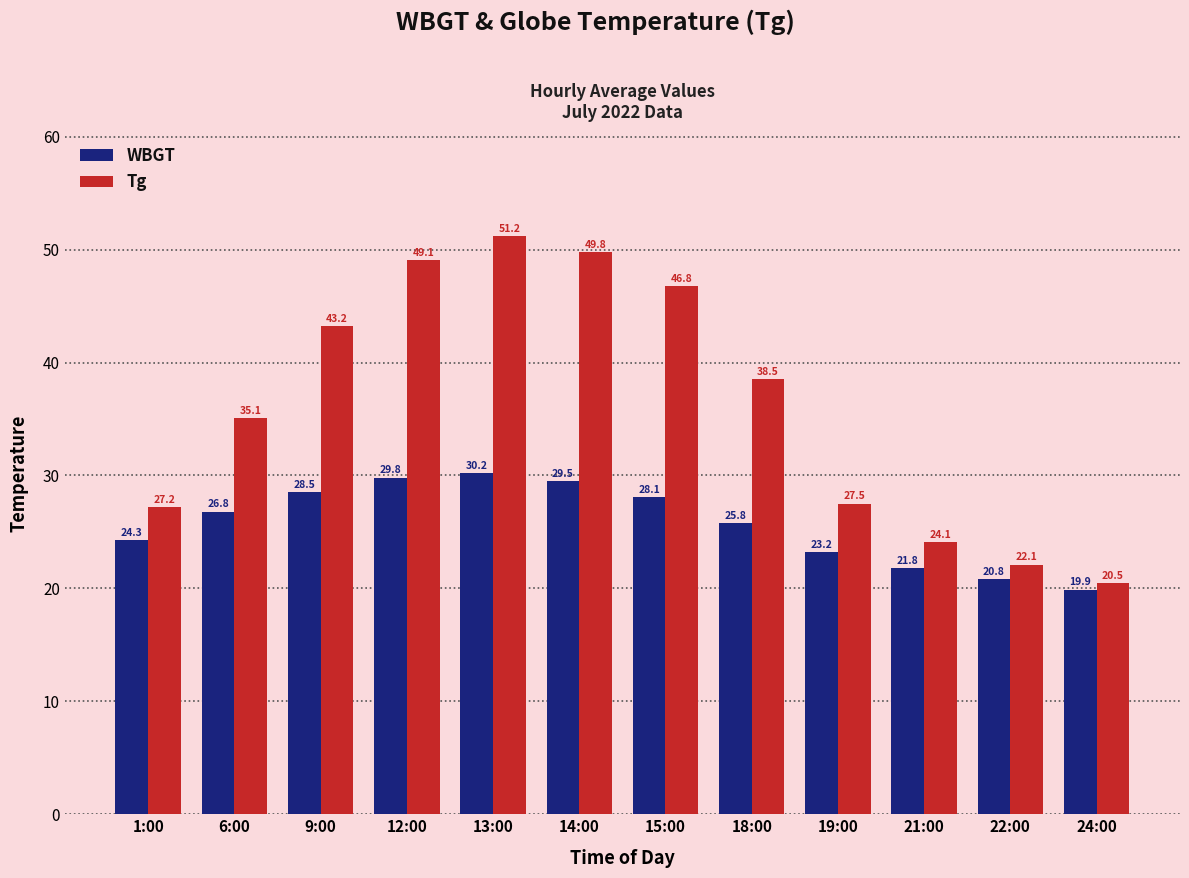

Which label corresponds to the largest value in the chart?

13:00